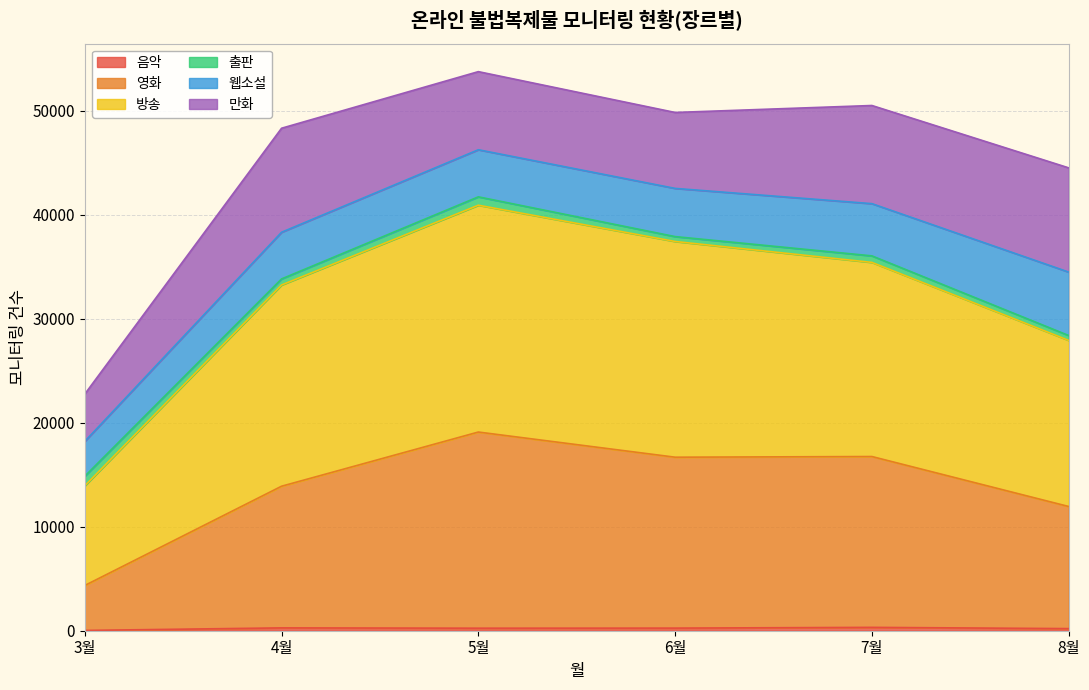

How many data points in 음악 are above 251?

2